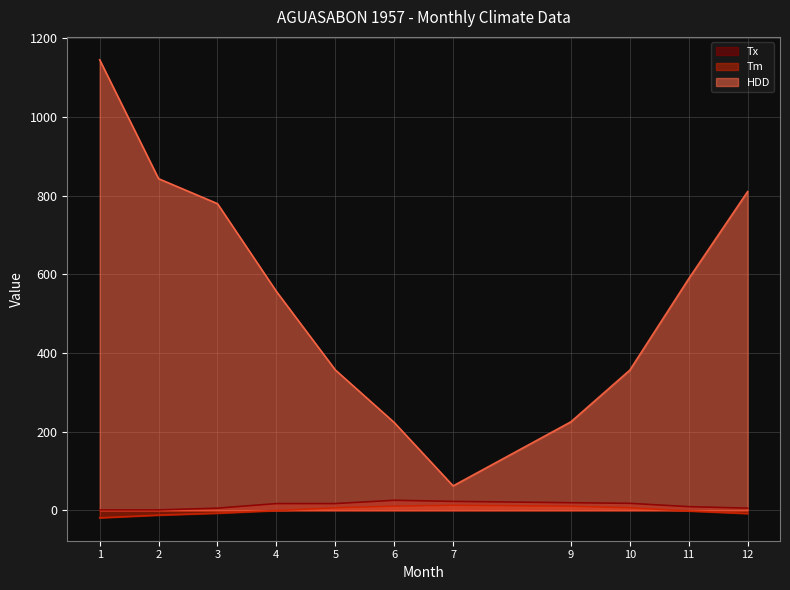

True or false: Tx and Tm cross at least once.

False